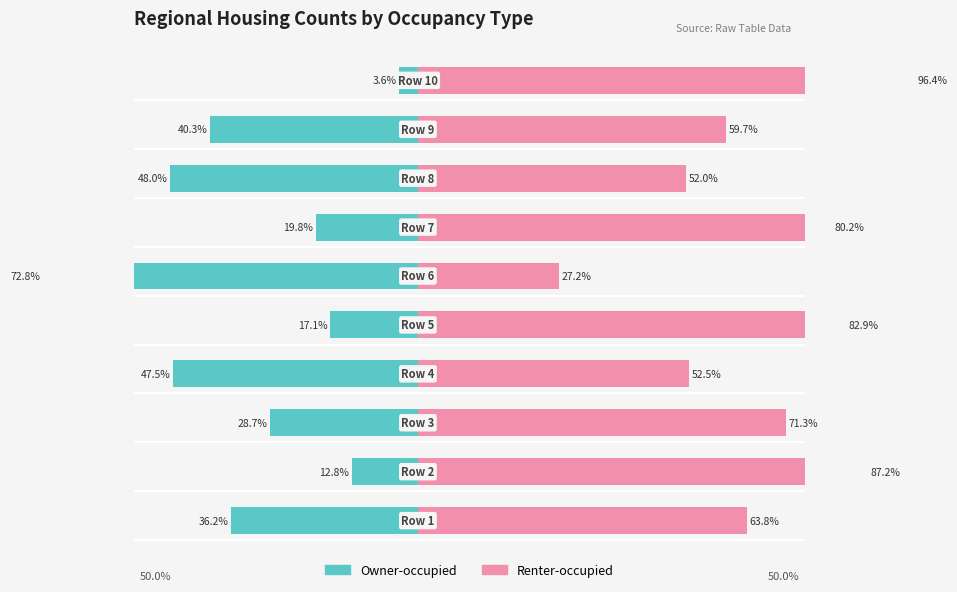

What position from the right is 60?

4